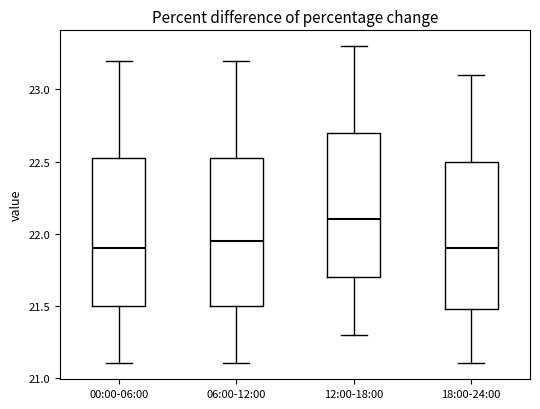

Which box's median line is the highest?

12:00-18:00